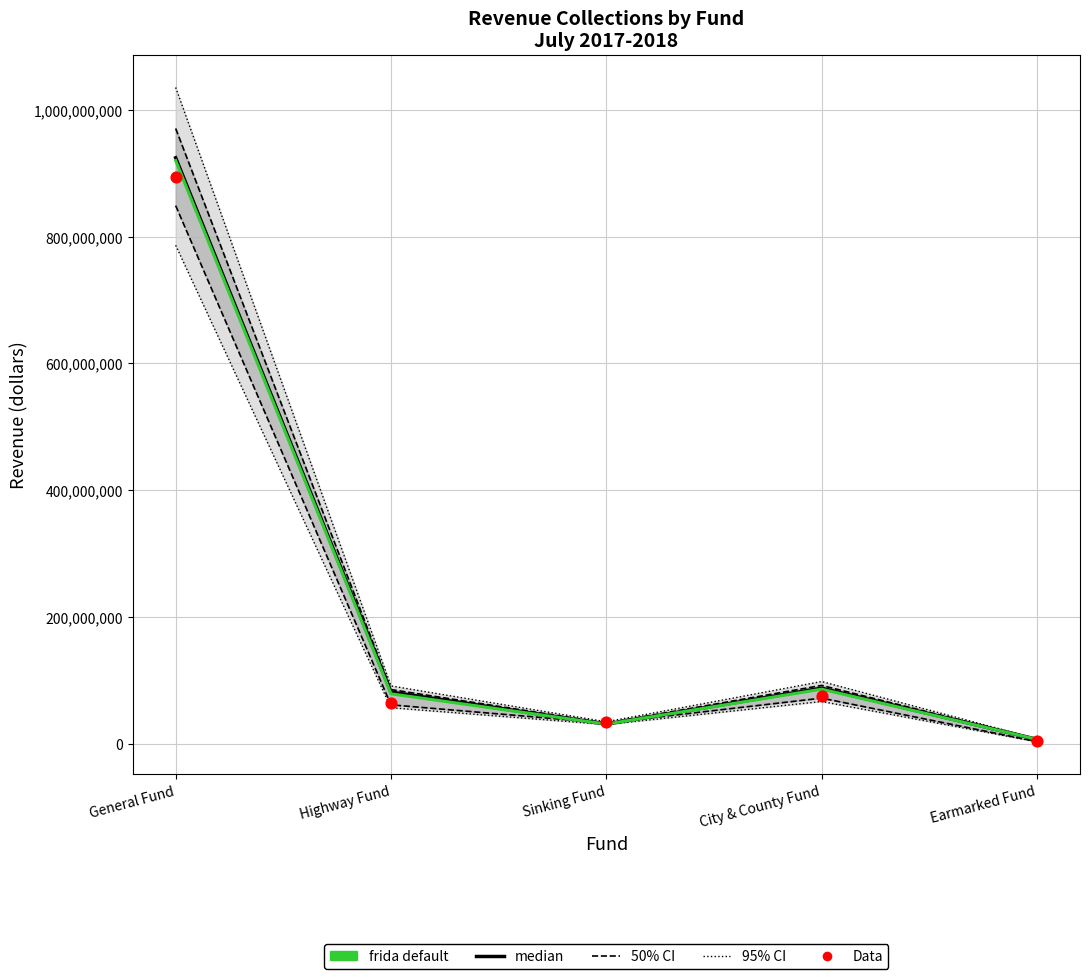

Is the value of frida default at Highway Fund greater than the value of Data at Earmarked Fund?

Yes